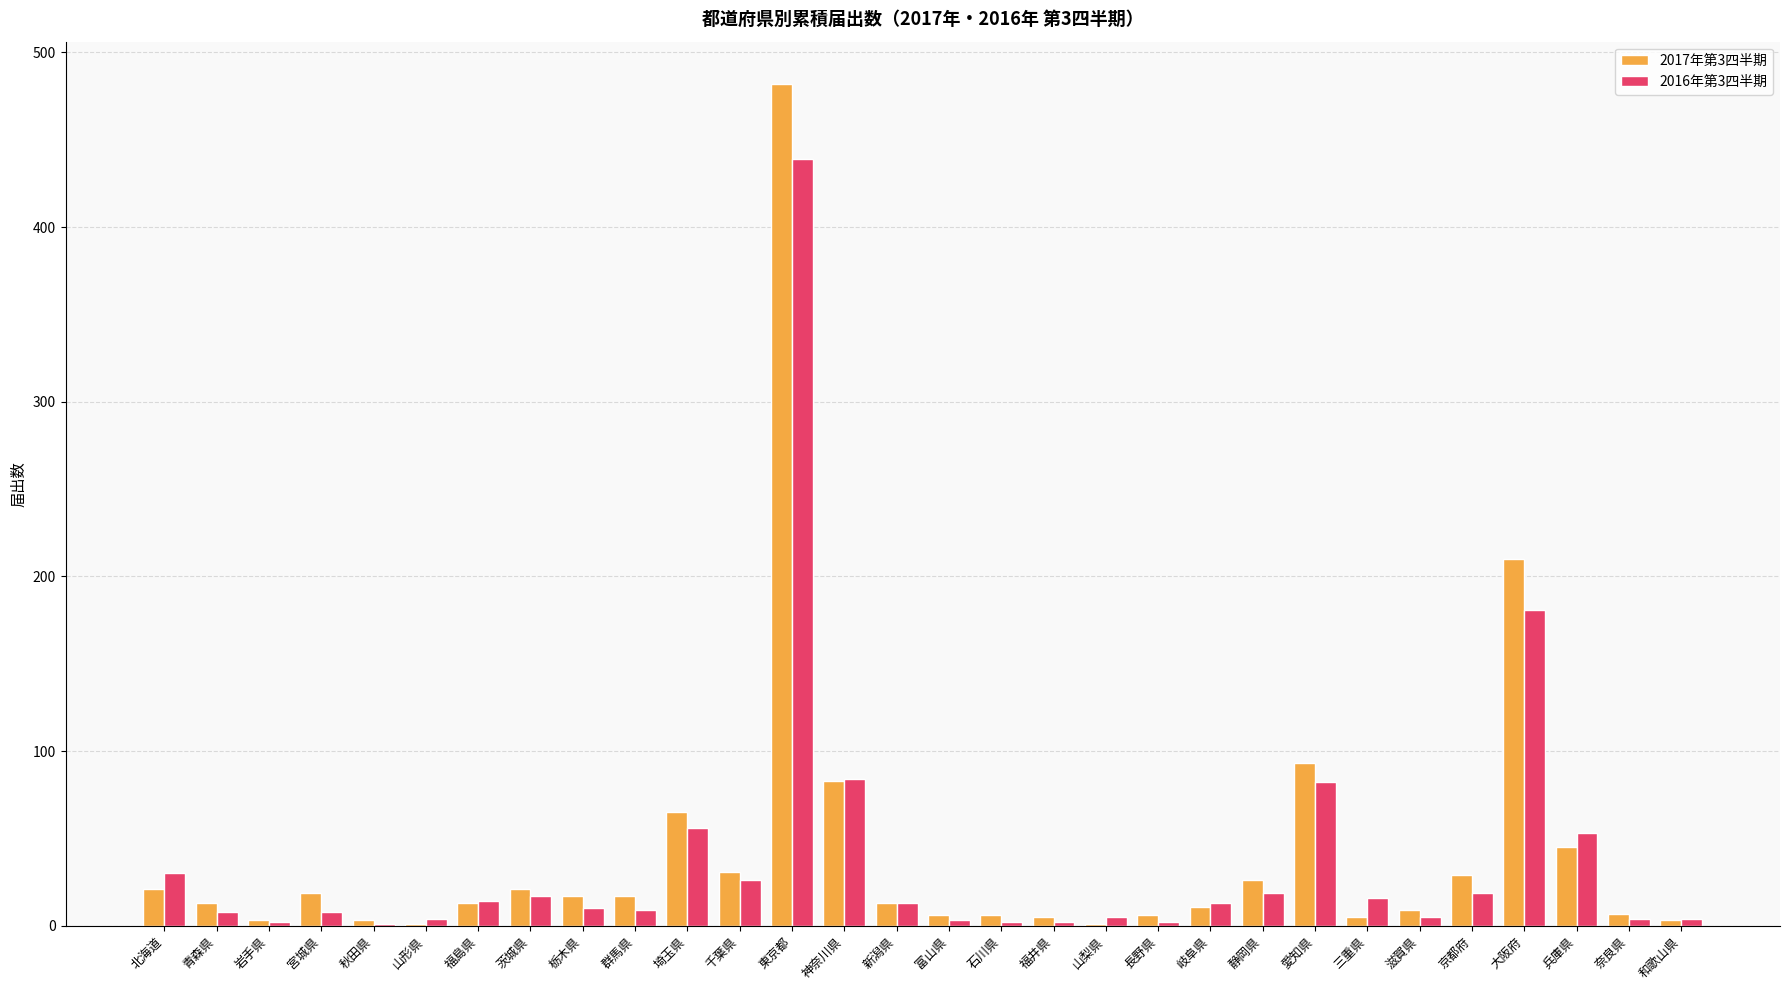

Does the chart contain stacked bars?

No